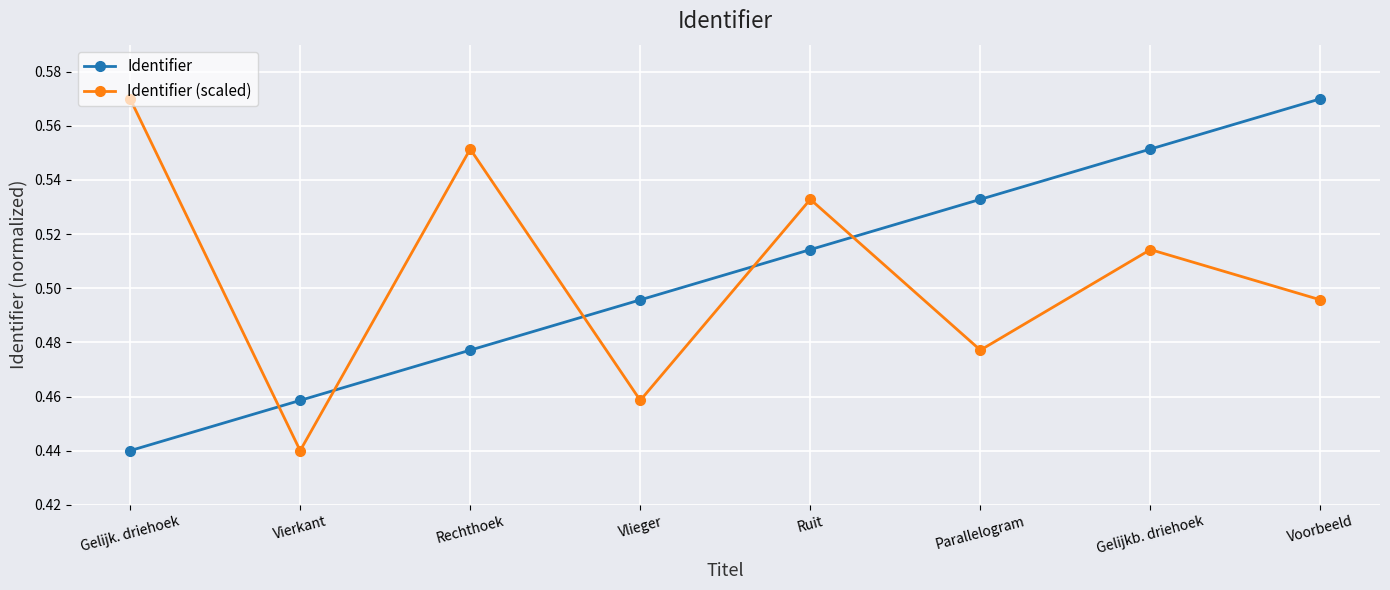

What is the difference between the maximum and minimum values in the Identifier (scaled) series?

0.1